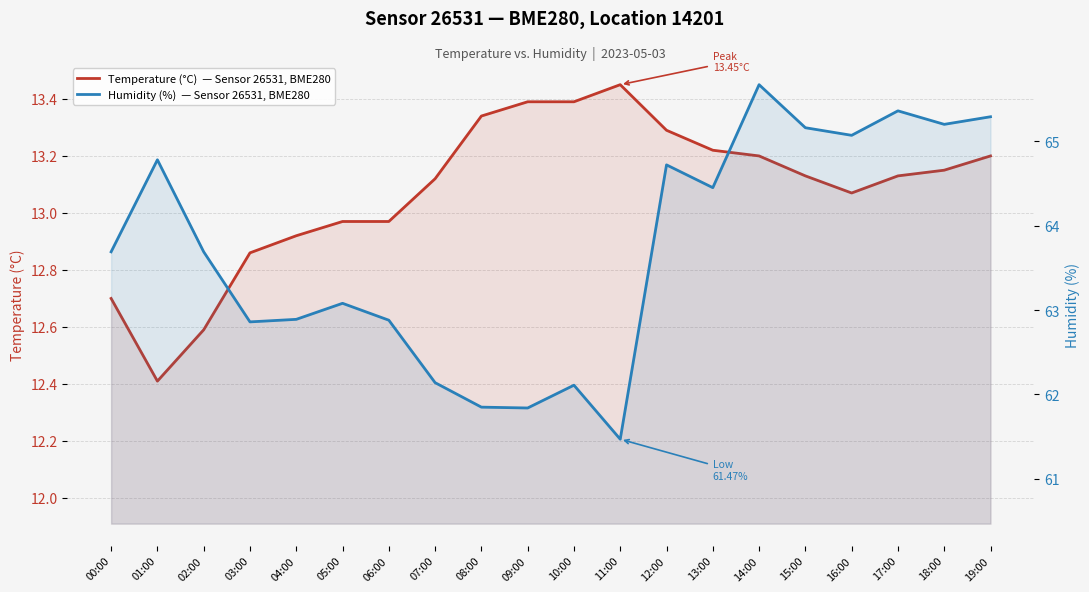

True or false: Humidity (%)  — Sensor 26531, BME280 and Temperature (°C)  — Sensor 26531, BME280 cross at least once.

False